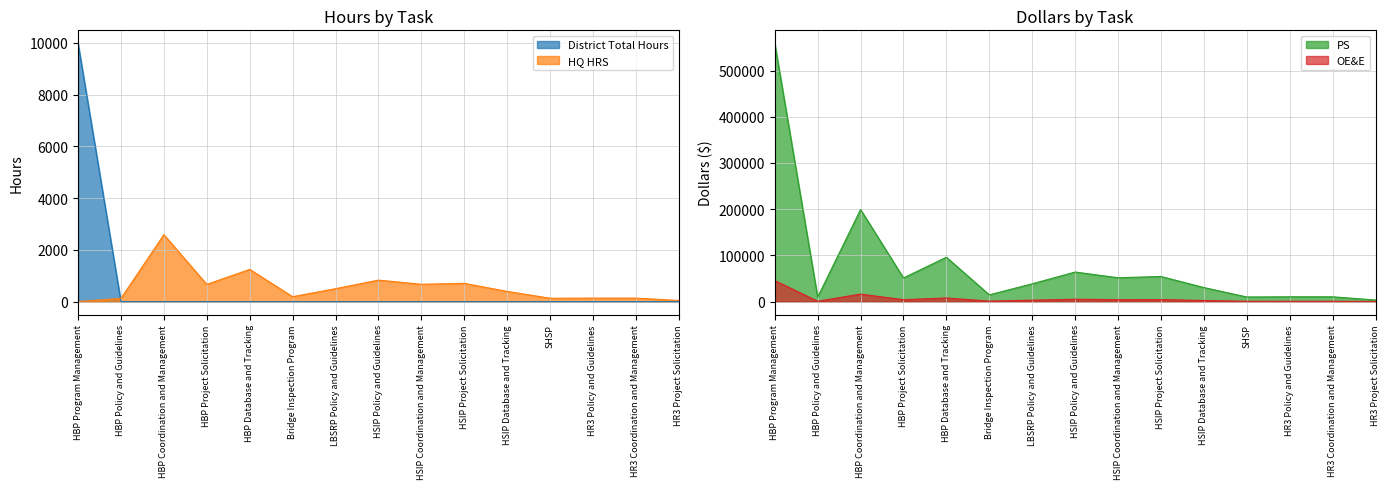

At which category is the sum across all series the highest?

HBP Program Management